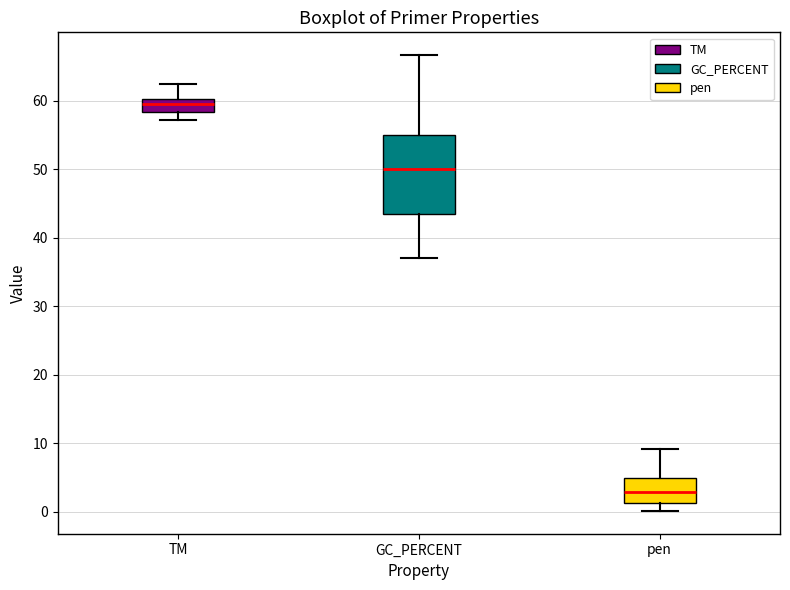

Reading left to right, transcribe this box plot: for each box, give where its median line is, the range the box spans, and where its two whiskers end, as read against the y-axis. The values are not printed on the chart, so give them approximately, as read against the axis.

TM: median 60 (inside the box), box 58 to 60, whiskers 57 to 62
GC_PERCENT: median 50, box 43 to 55, whiskers 37 to 67
pen: median 3, box 1 to 5, whiskers 0 to 9